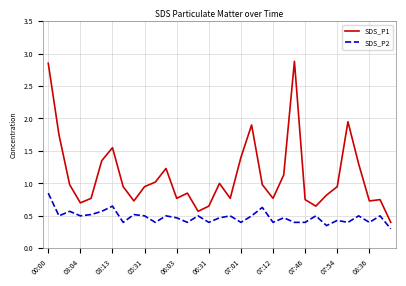

What is the sum of all SDS_P1 values?

36.8